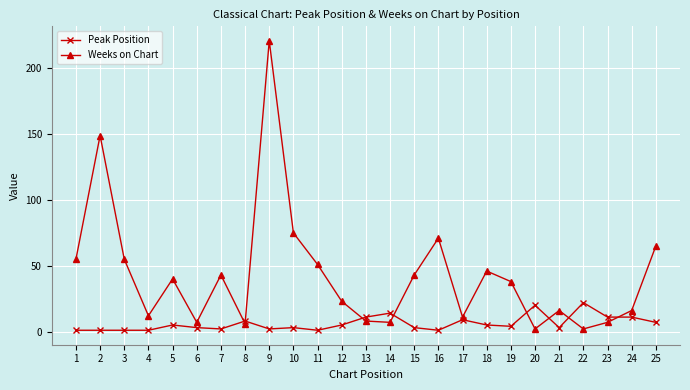

Which series has the largest range (max minus min)?

Weeks on Chart